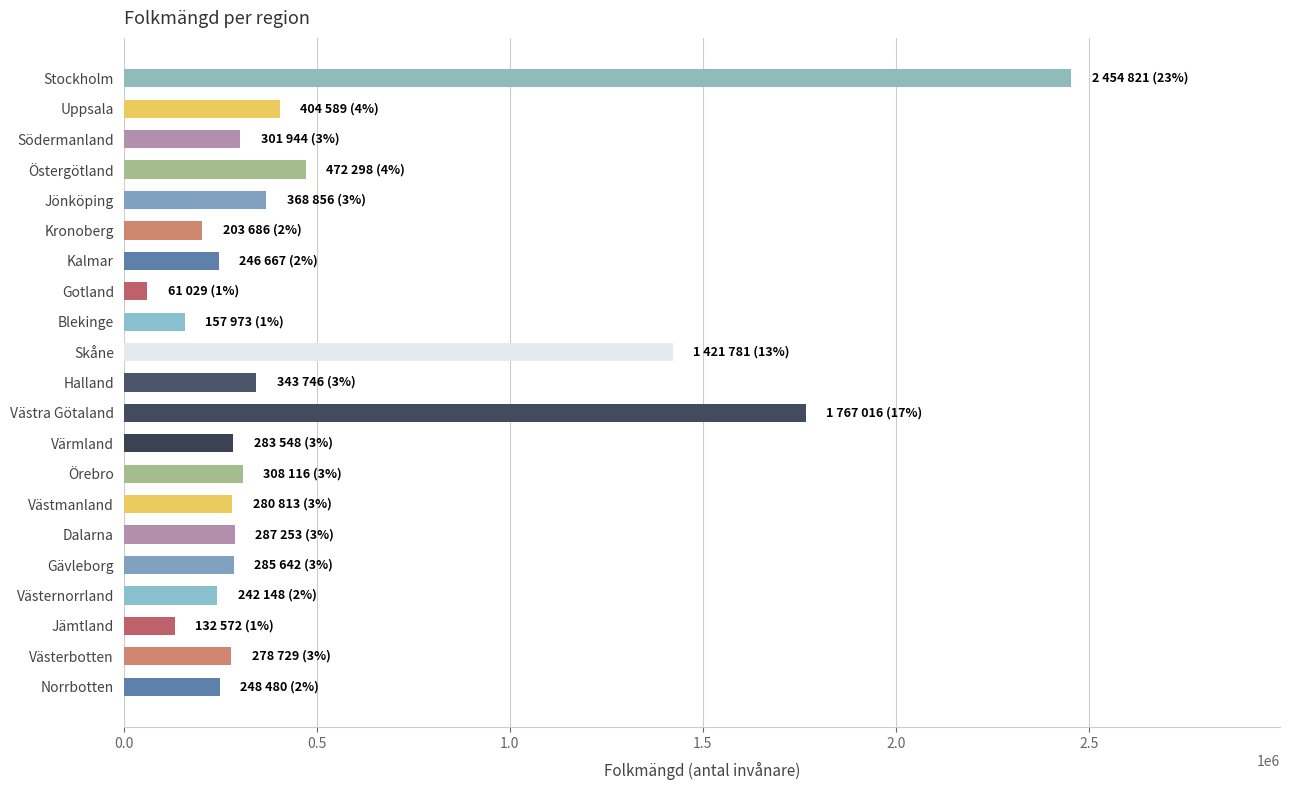

True or false: the data shows 404589 at Uppsala.

True